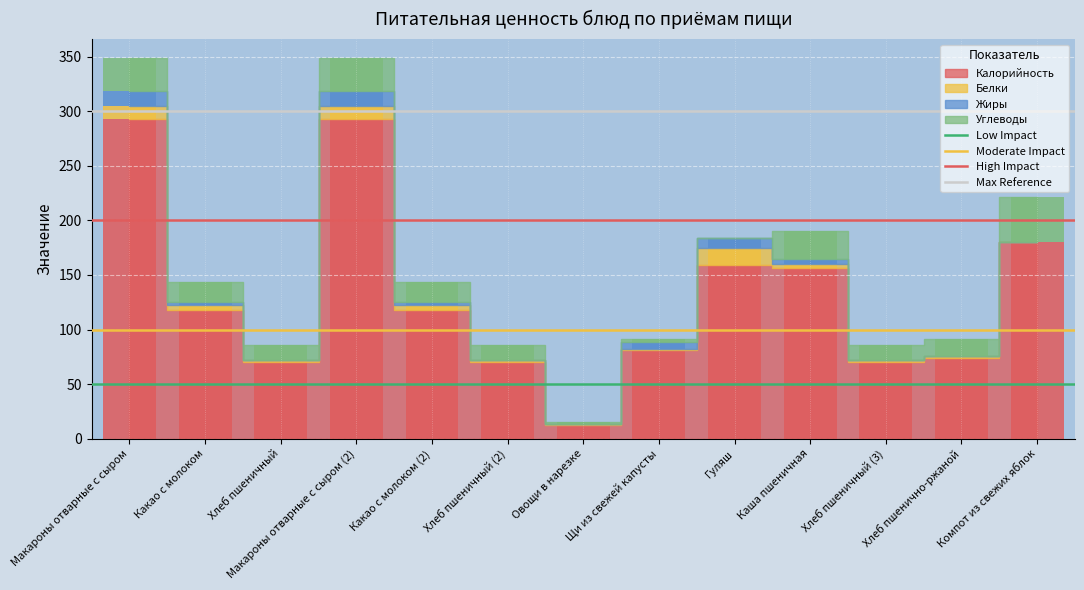

What is the label of the 2nd bar from the right?

Макароны отварные с сыром